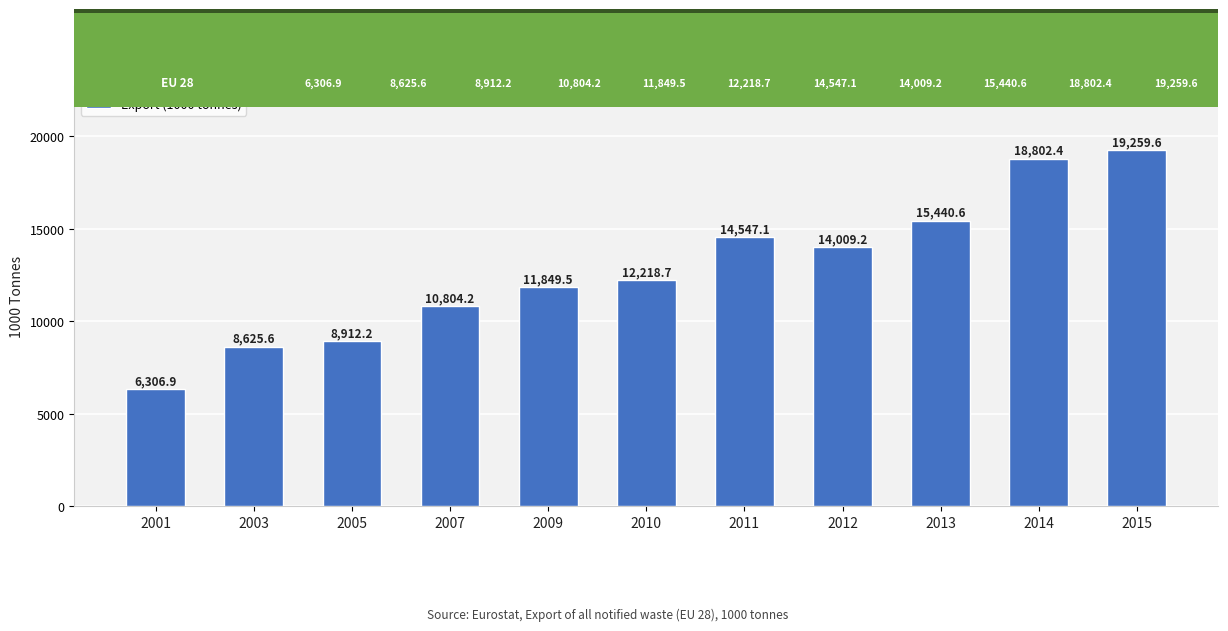

What is the value of the 10th bar from the left?

18802.4